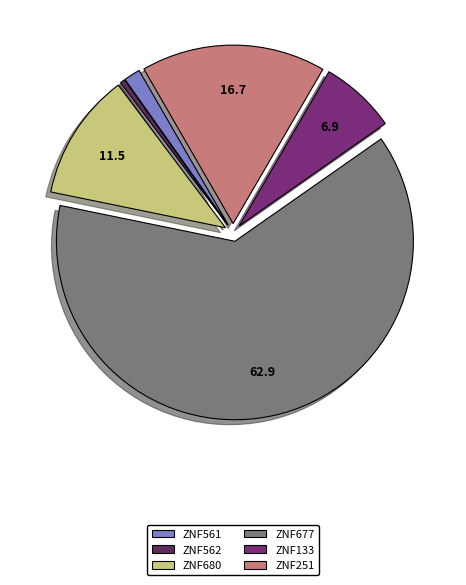

What is the largest slice in the pie chart?

ZNF677